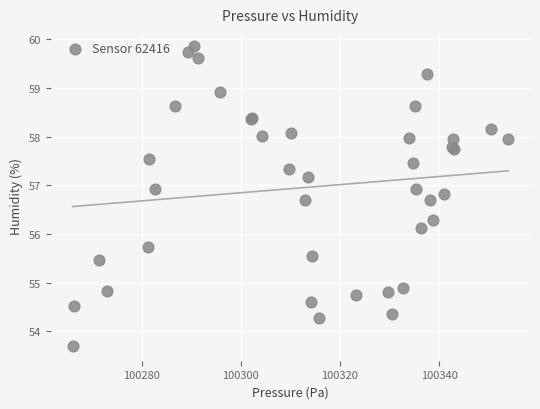

What Y value in the scatter plot is closest to 56?

56.1